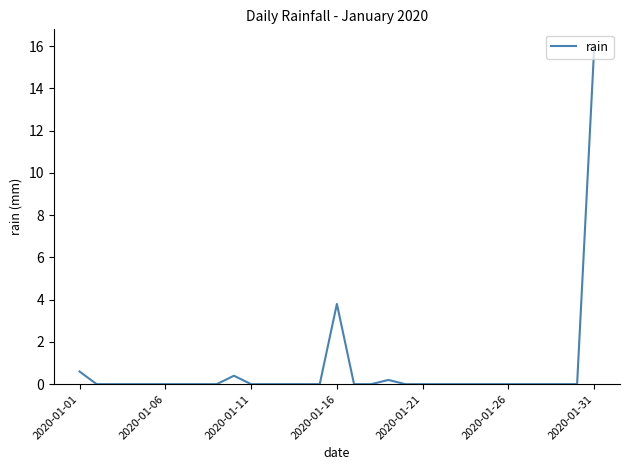

What is the maximum value shown in the chart?

16.0